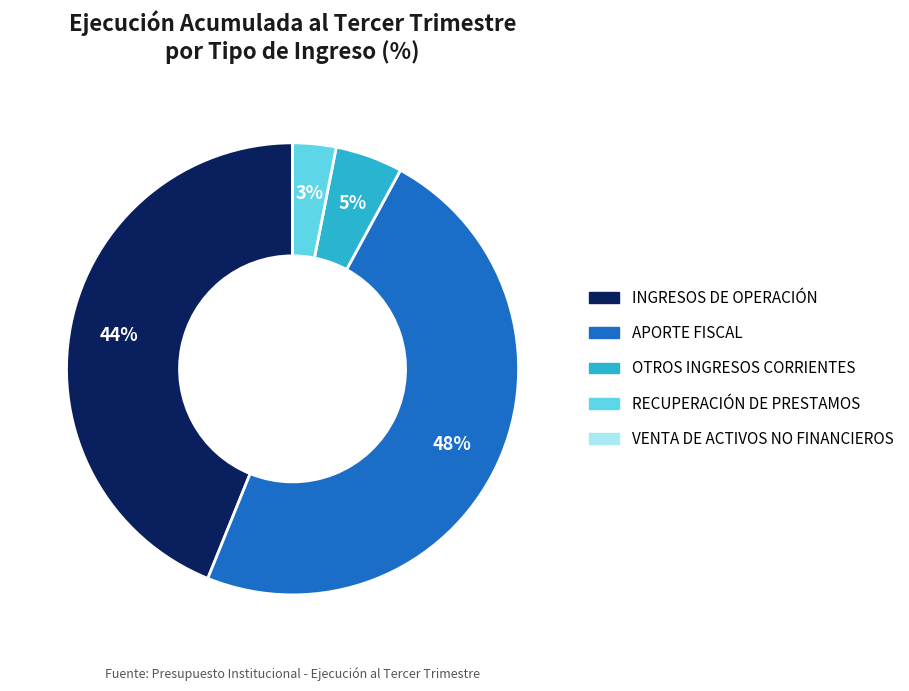

What is the largest slice in the pie chart?

APORTE FISCAL